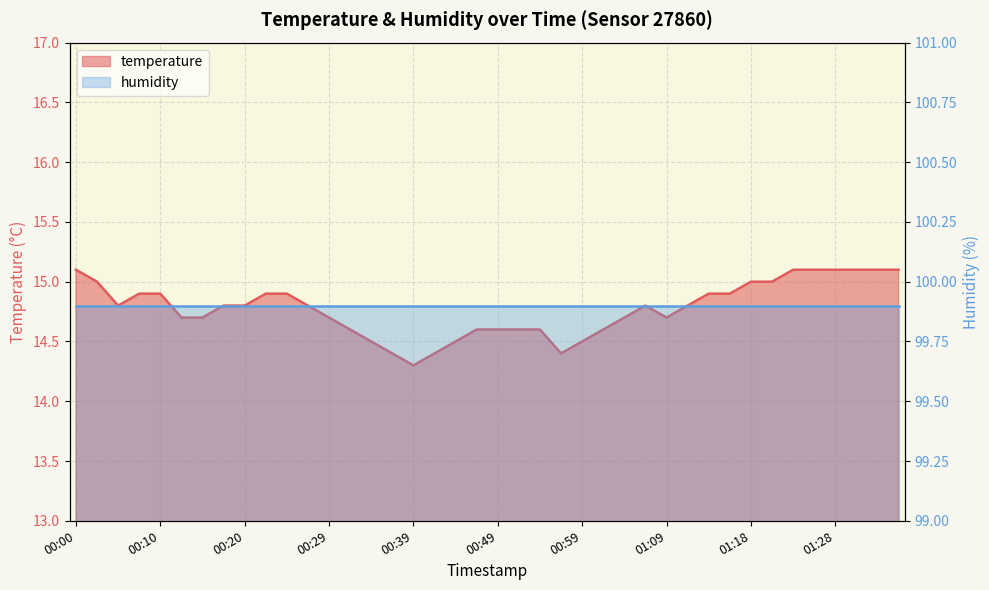

Between 00:10 and 00:51, which is larger?

00:10